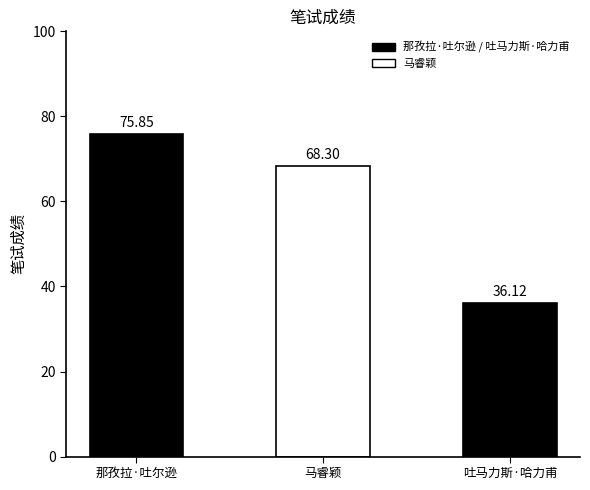

Is it true that the value at 马睿颖 is 68.3?

True